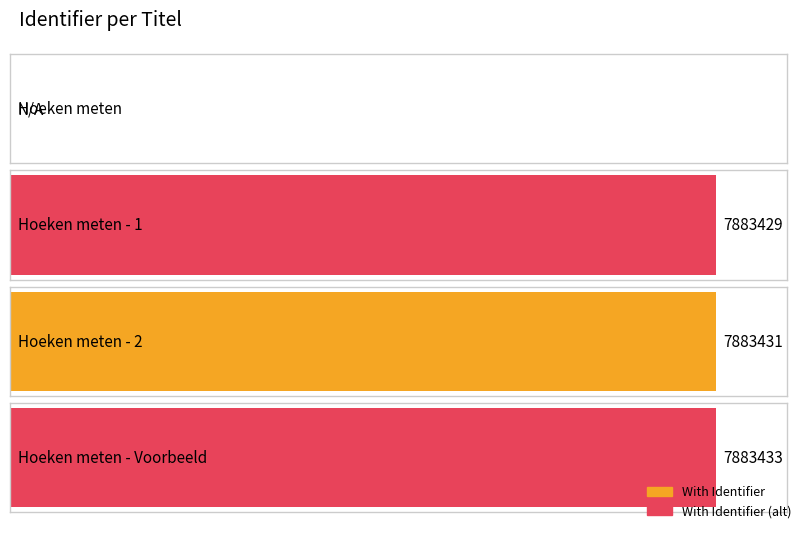

What is the greatest value displayed?

7883433